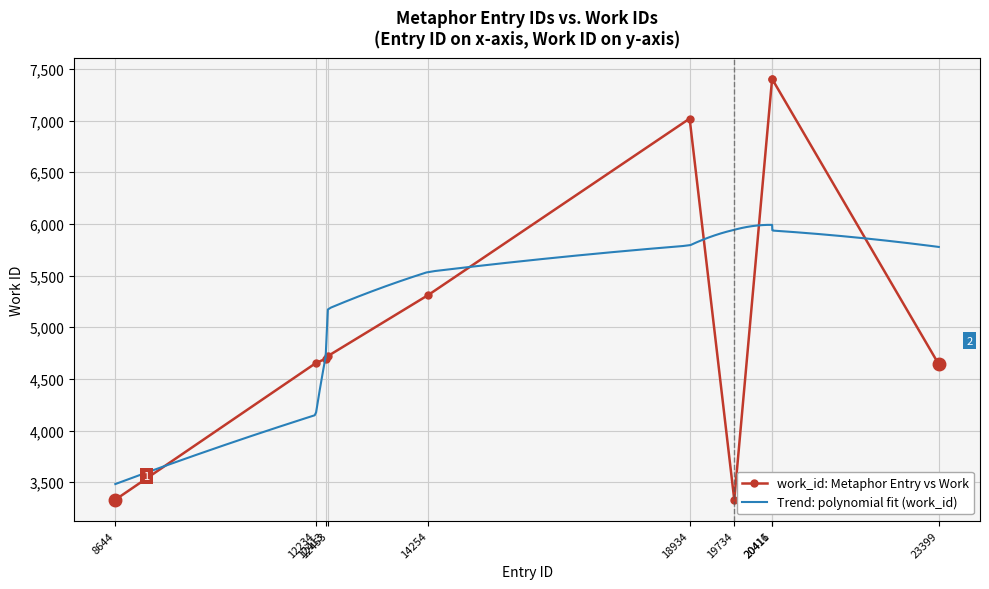

At which label does the data first exceed 4721?

14254